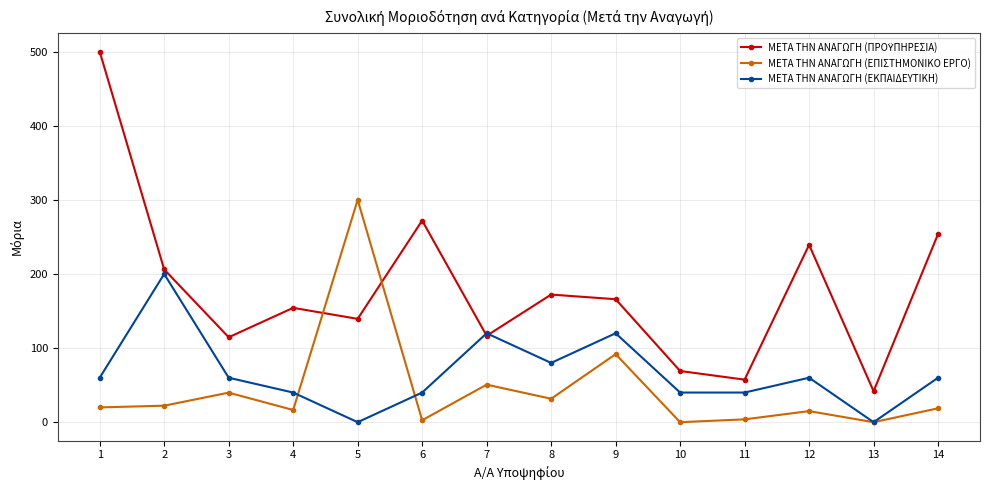

At which label is ΜΕΤΑ ΤΗΝ ΑΝΑΓΩΓΗ (ΕΠΙΣΤΗΜΟΝΙΚΟ ΕΡΓΟ) closest to 150?

9